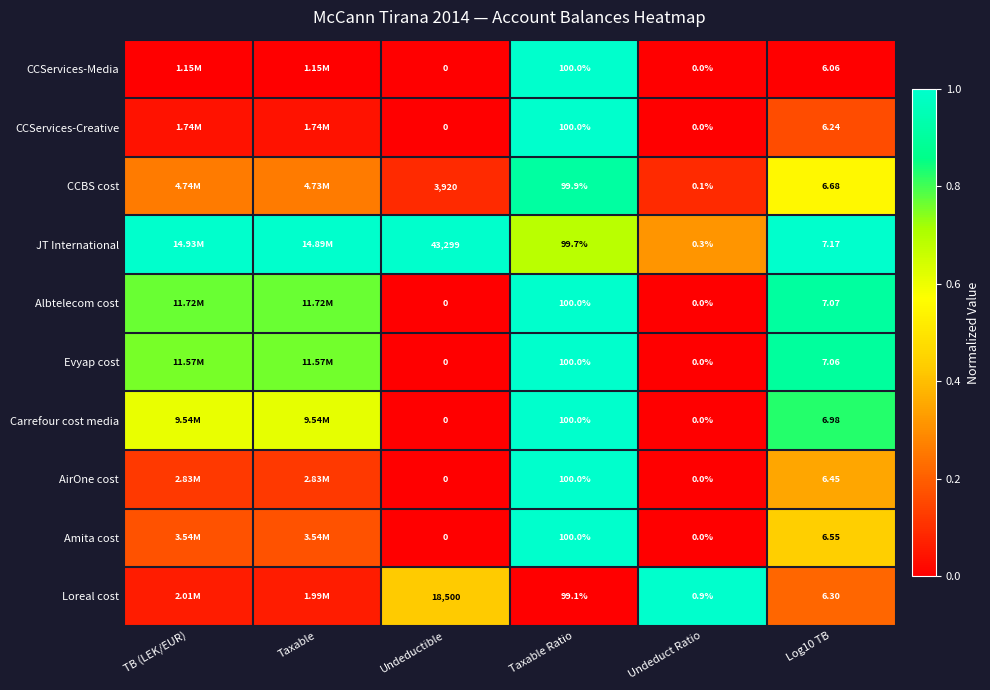

Which series changed the most between Taxable Ratio and Log10 TB?

CCServices-Media